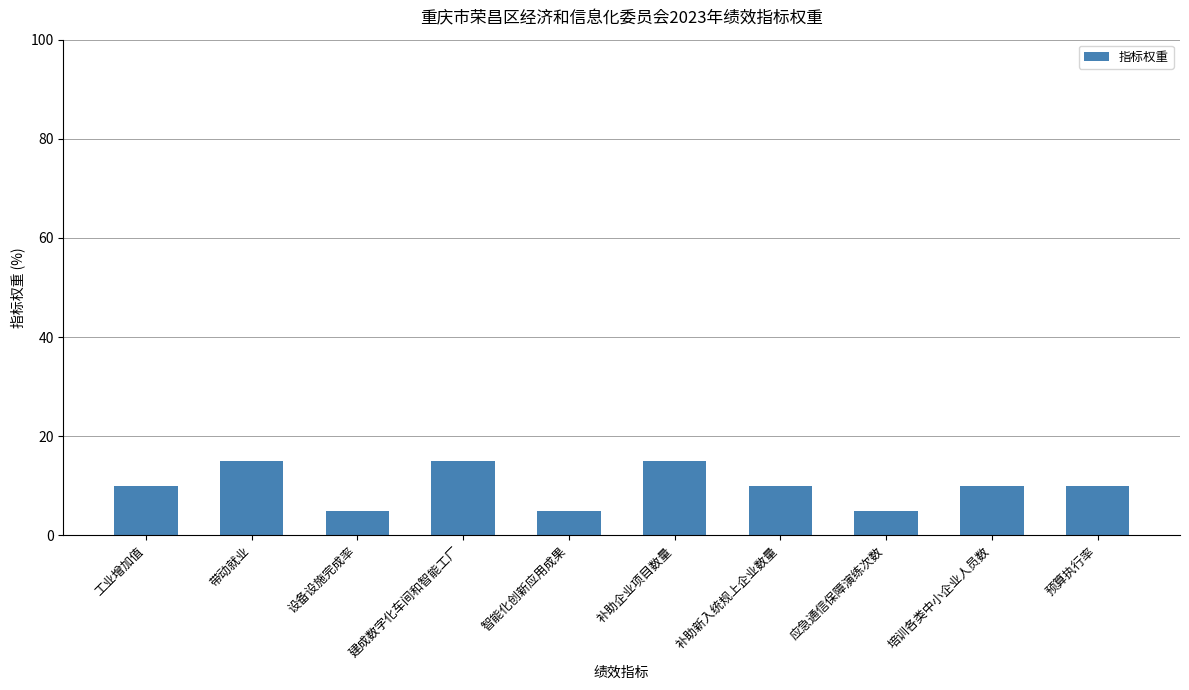

What is the minimum value shown in the chart?

5